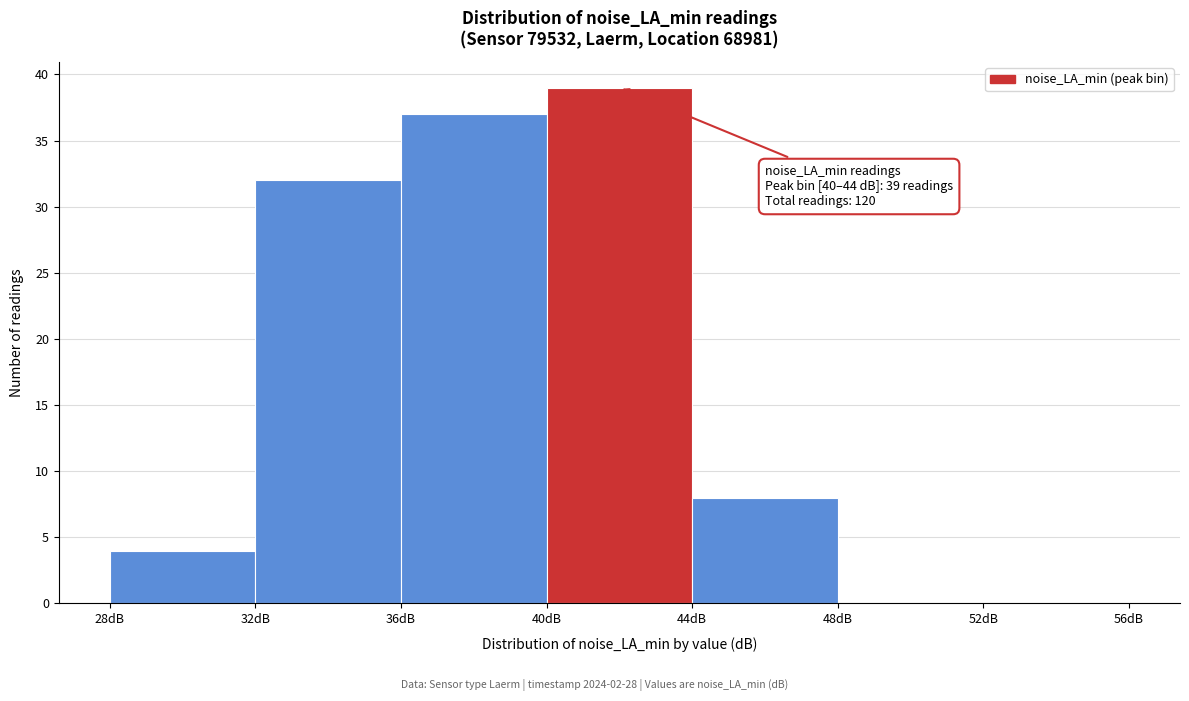

Which range on the x-axis has the tallest bar?

40 to 44